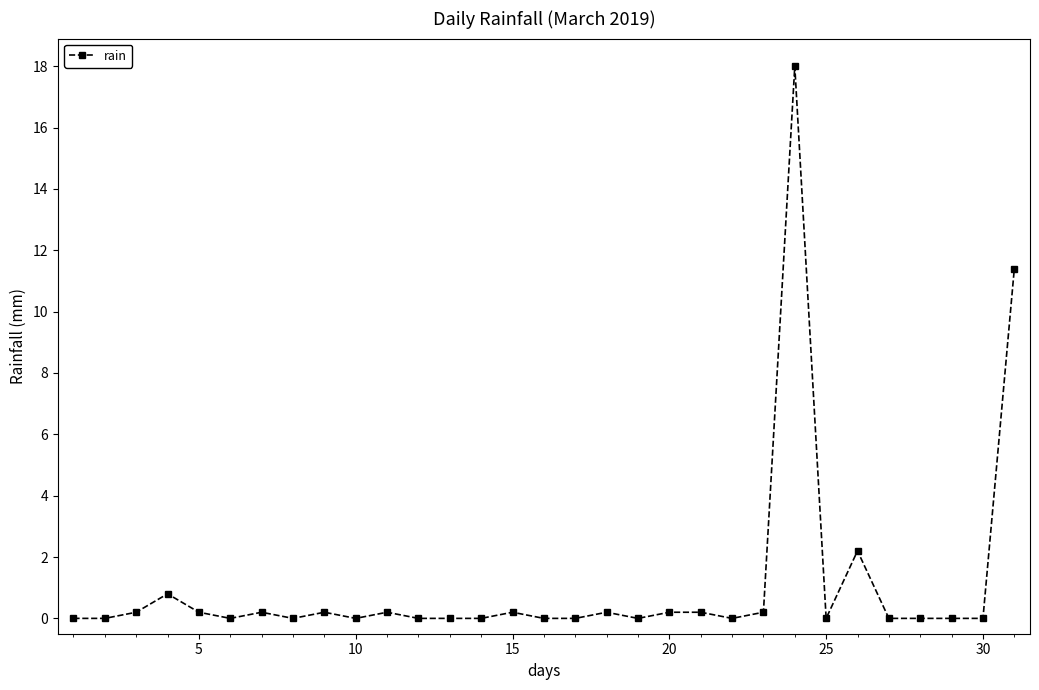

What is the difference between the maximum and minimum values?

18.0